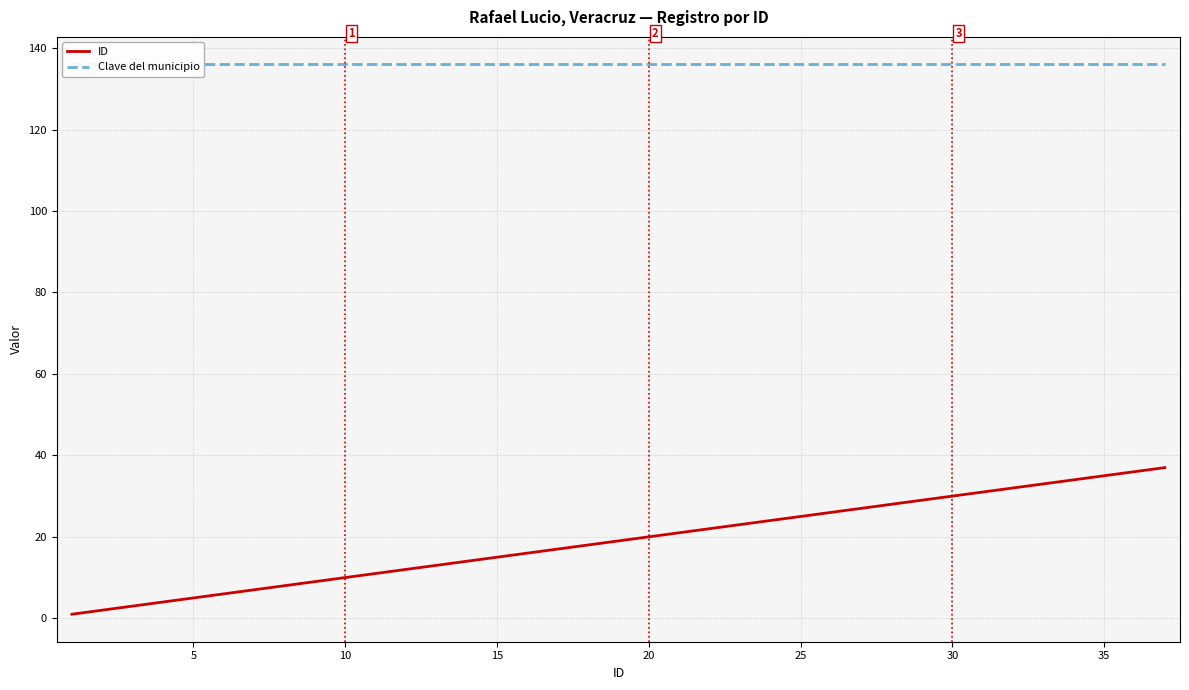

What is the highest value of the ID series?

37